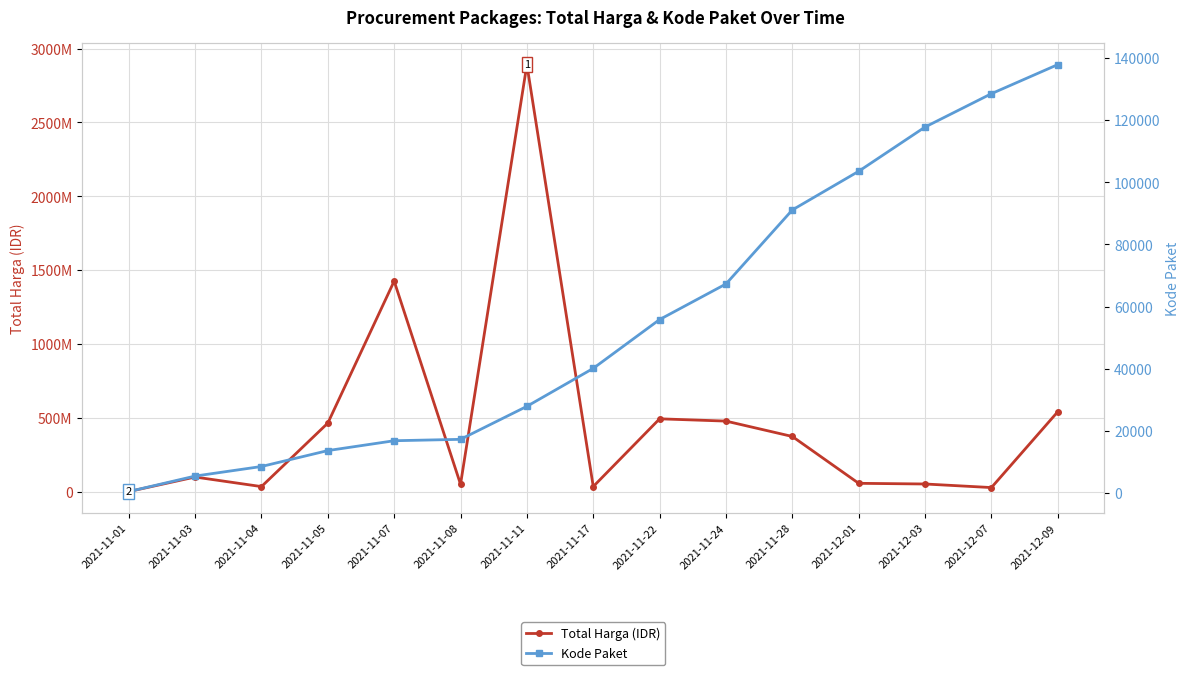

How many values in the Kode Paket series are below 40112?

7